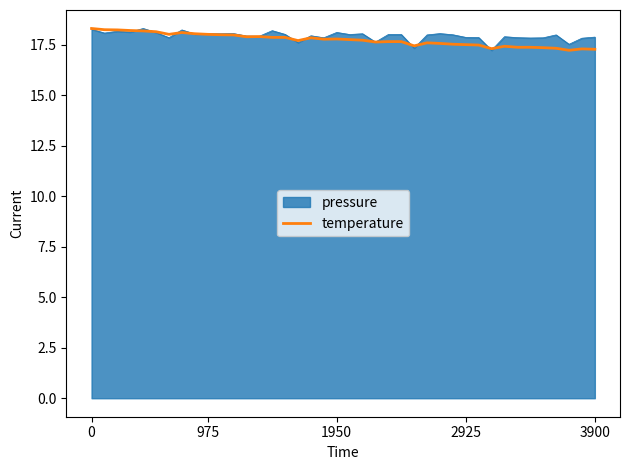

What is the minimum value shown in the chart?

17.2